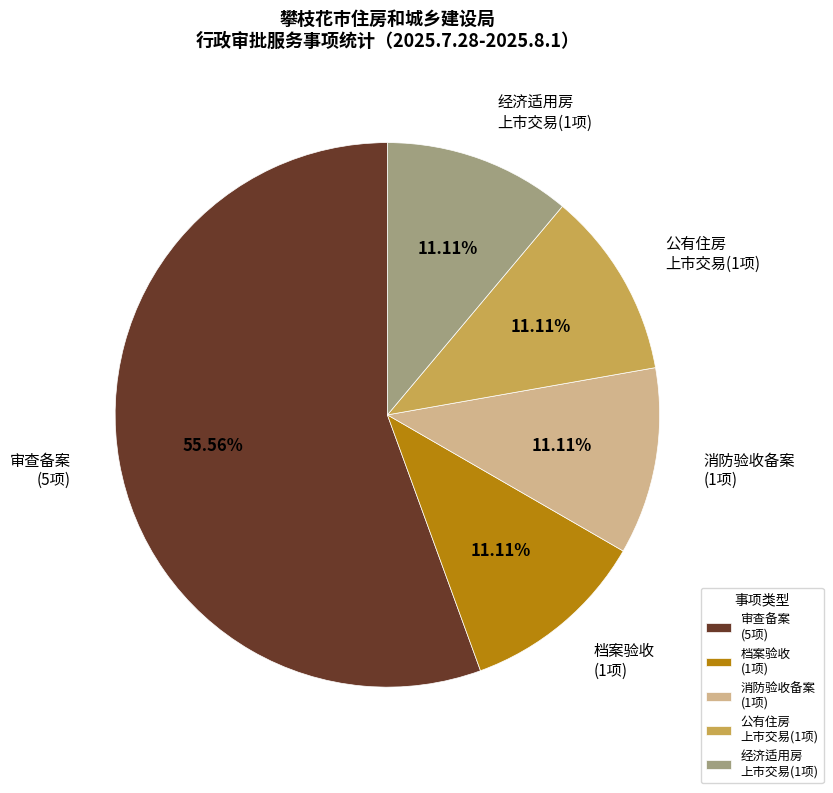

How many segments does this pie chart have?

5